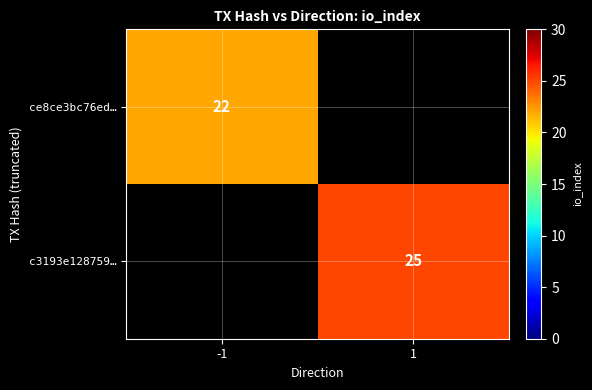

Is the value of c3193e128759… at 1 greater than the value of ce8ce3bc76ed… at -1?

Yes